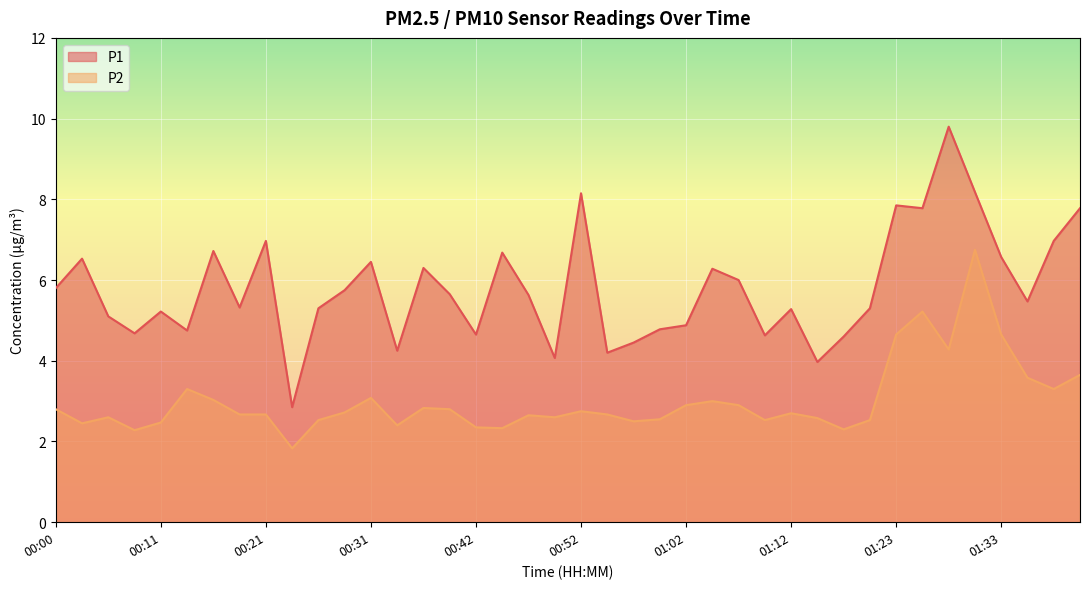

Reading left to right, what are all the values shown in this chart?

P1: 5.8	6.5	5.1	4.7	5.2	4.8	6.7	5.3	7.0	2.9	5.3	5.8	6.5	4.2	6.3	5.7	4.7	6.7	5.6	4.1	8.2	4.2	4.5	4.8	4.9	6.3	6.0	4.6	5.3	4.0	4.6	5.3	7.8	7.8	9.8	8.2	6.6	5.5	7.0	7.8
P2: 2.8	2.5	2.6	2.3	2.5	3.3	3.0	2.7	2.7	1.8	2.5	2.7	3.1	2.4	2.8	2.8	2.4	2.3	2.6	2.6	2.8	2.7	2.5	2.5	2.9	3.0	2.9	2.5	2.7	2.6	2.3	2.5	4.7	5.2	4.3	6.8	4.7	3.6	3.3	3.6